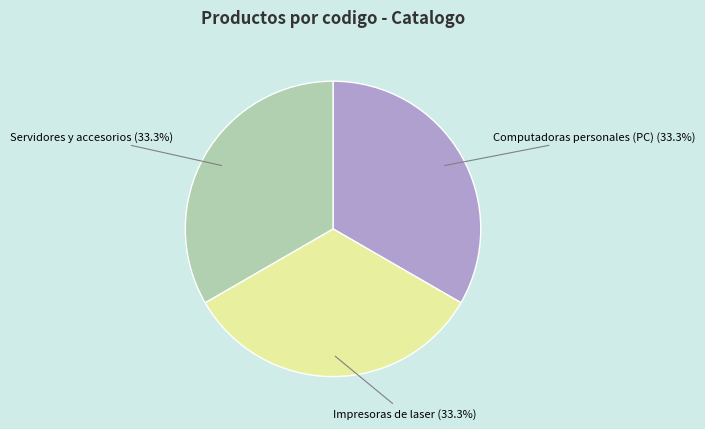

Is there a majority slice in this chart?

No